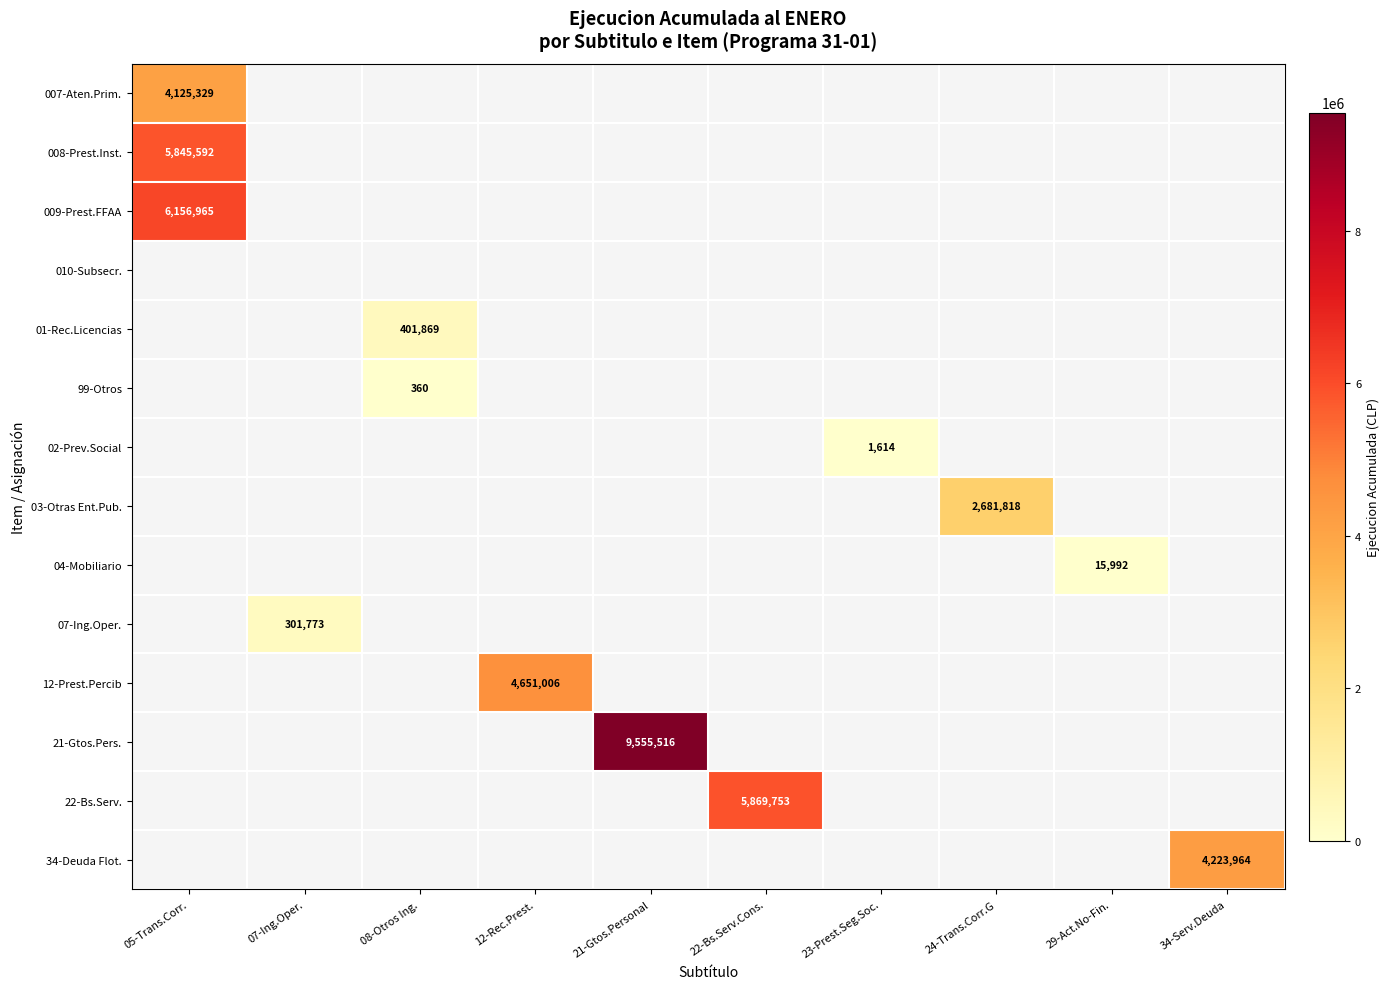

Is it true that 008-Prest.Inst. equals 5845592 at 05-Trans.Corr.?

True